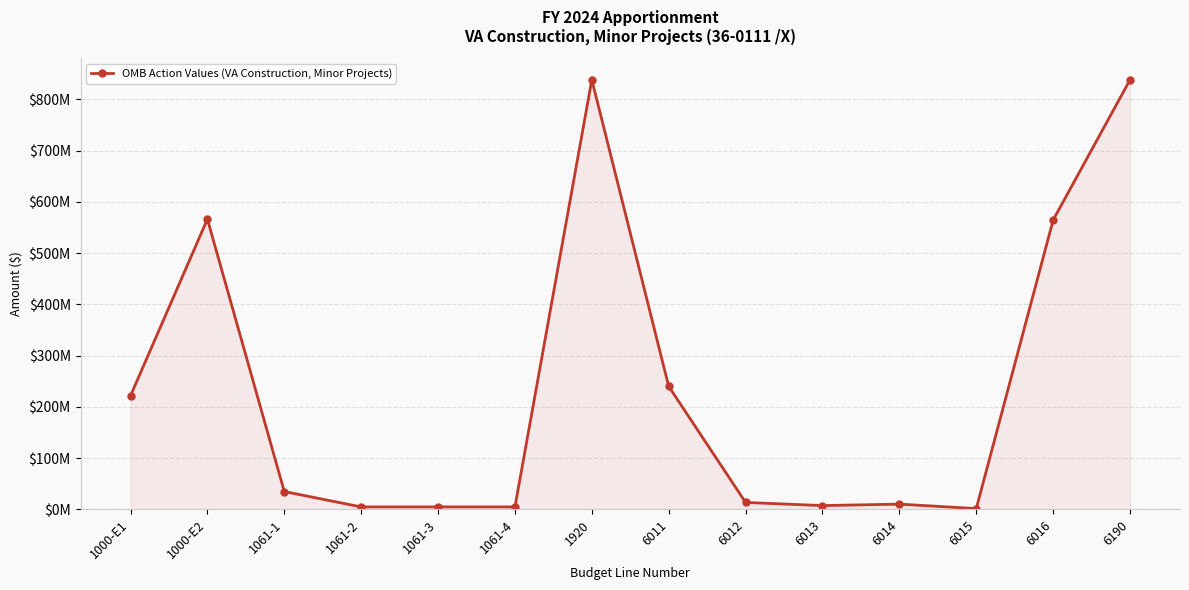

Is it true that the value at 6190 is 578166205?

False